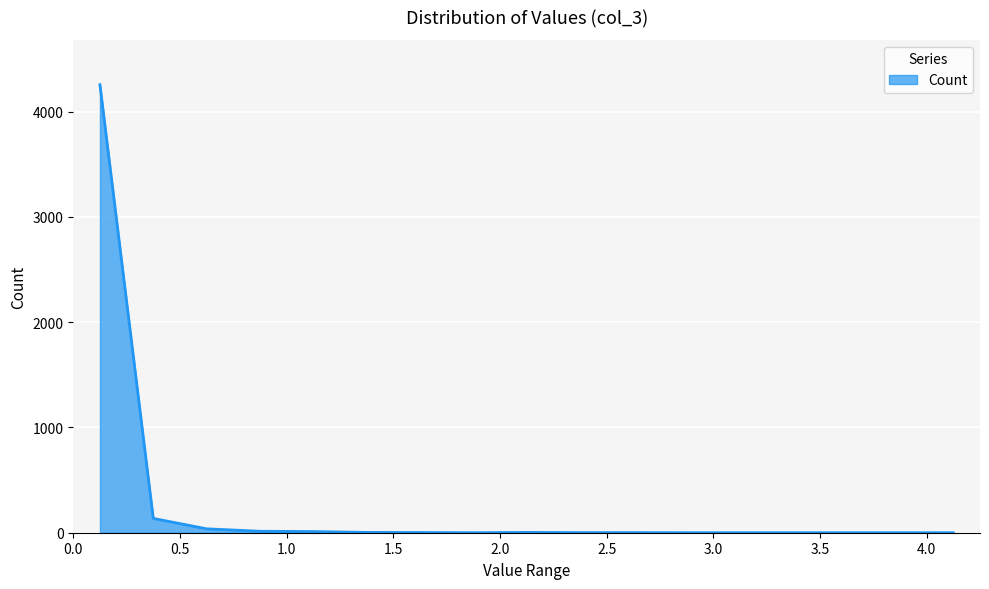

What is the difference between the maximum and minimum values?

4256